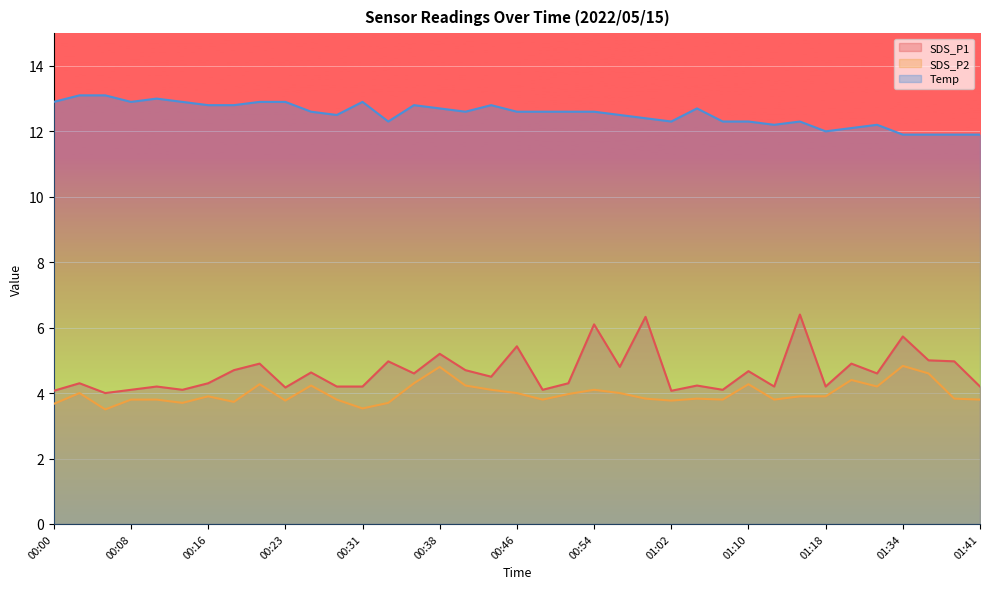

What is the value of the SDS_P2 point at the 16th from the left?

4.8